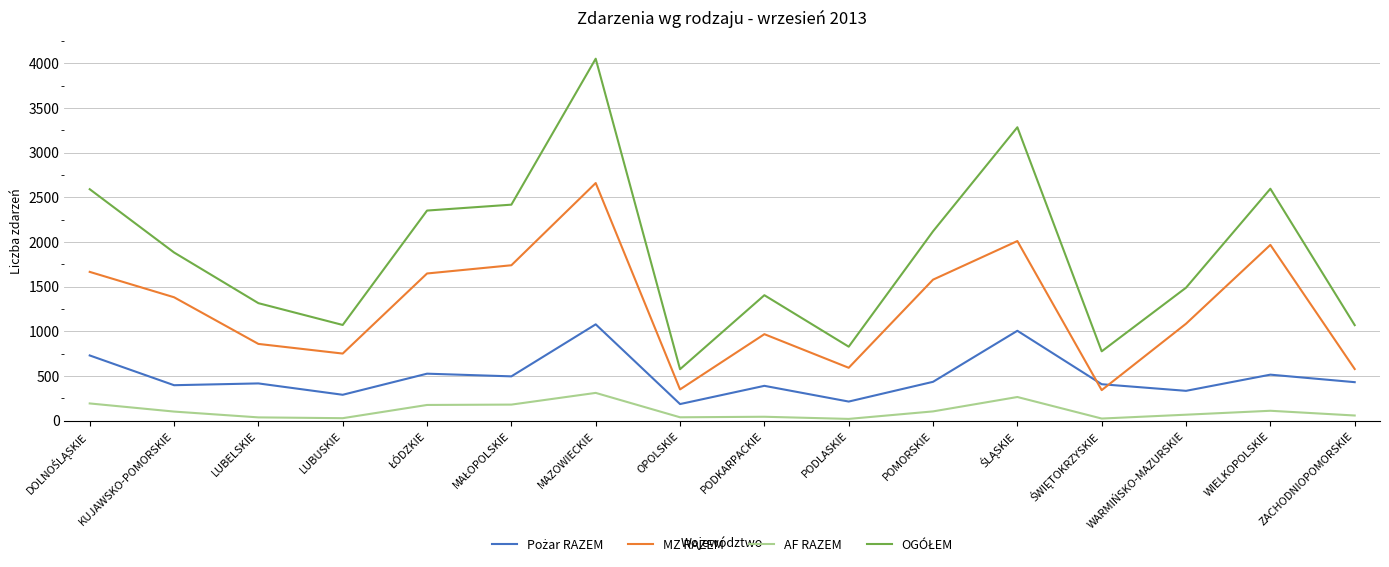

What is the greatest value displayed?

4051